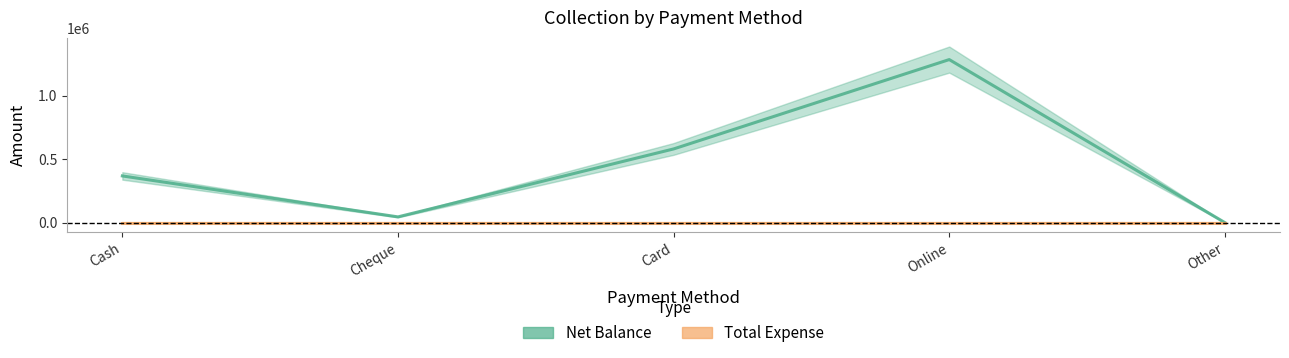

How many data points does each series have?

5